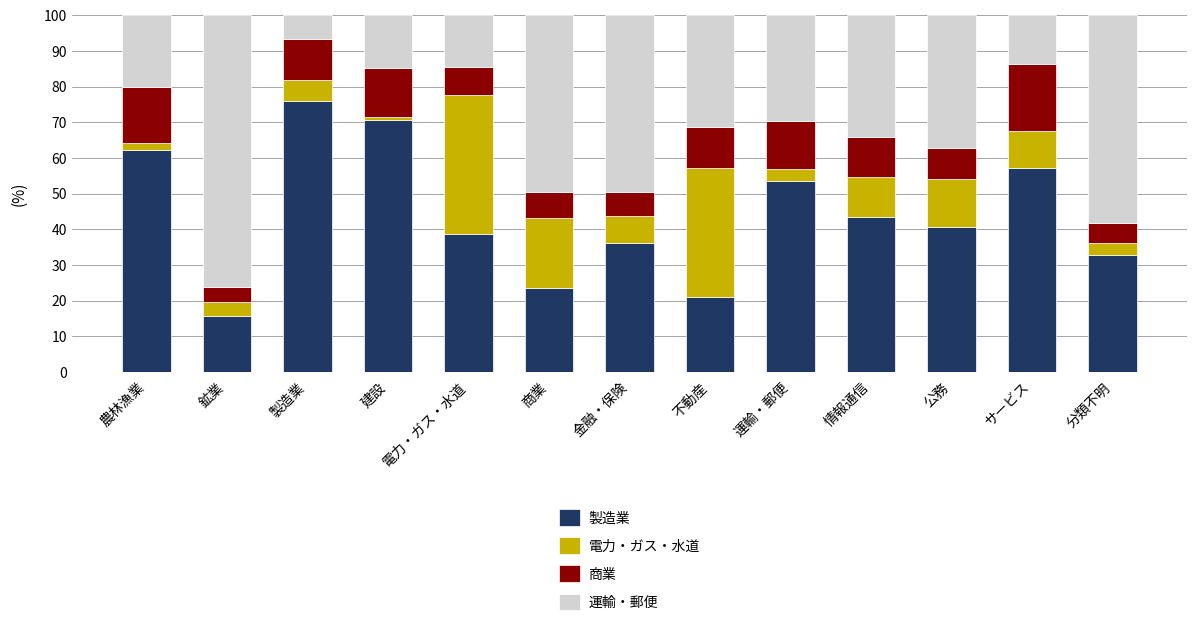

Where is 製造業 nearest to the value 45?

情報通信